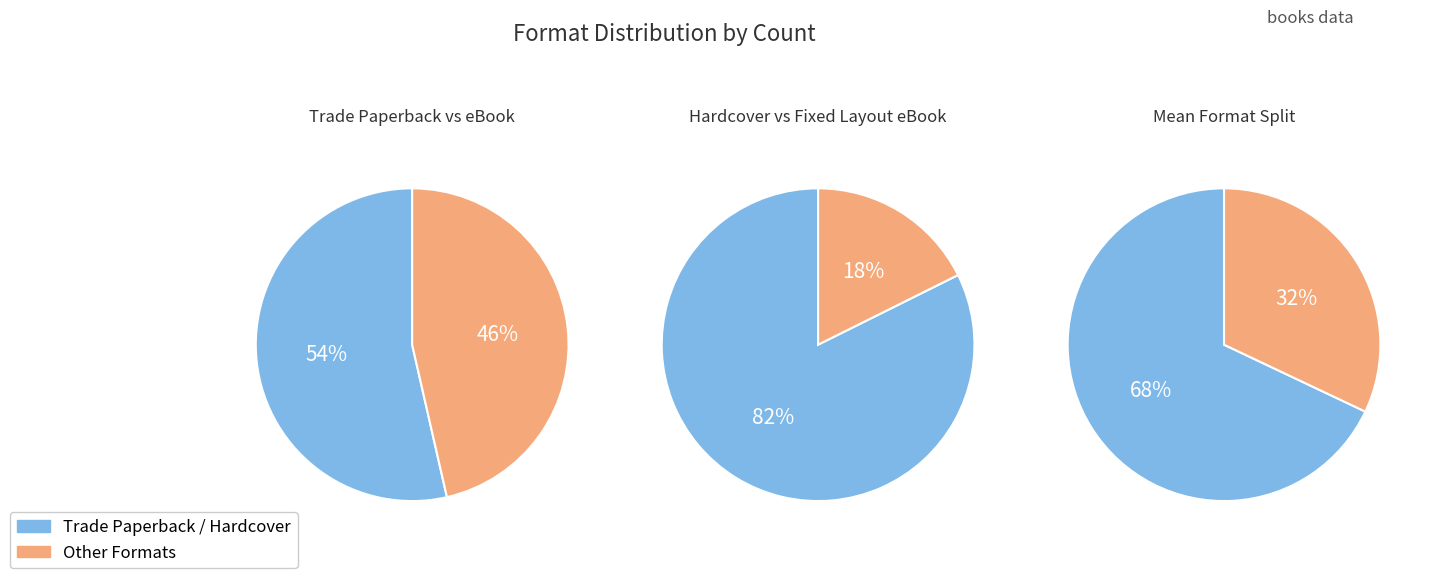

The eBook slice represents 35% of the pie. True or false?

False